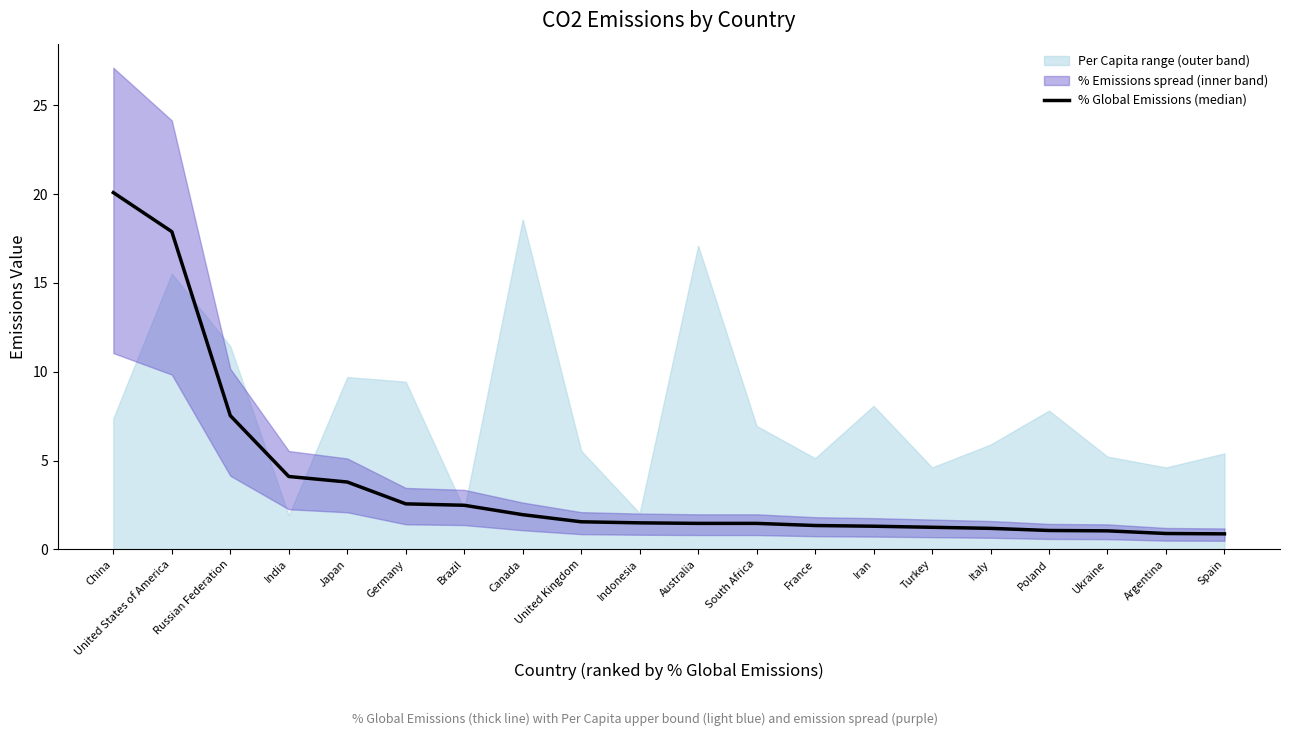

What is the change in value from South Africa to Italy?

-0.3